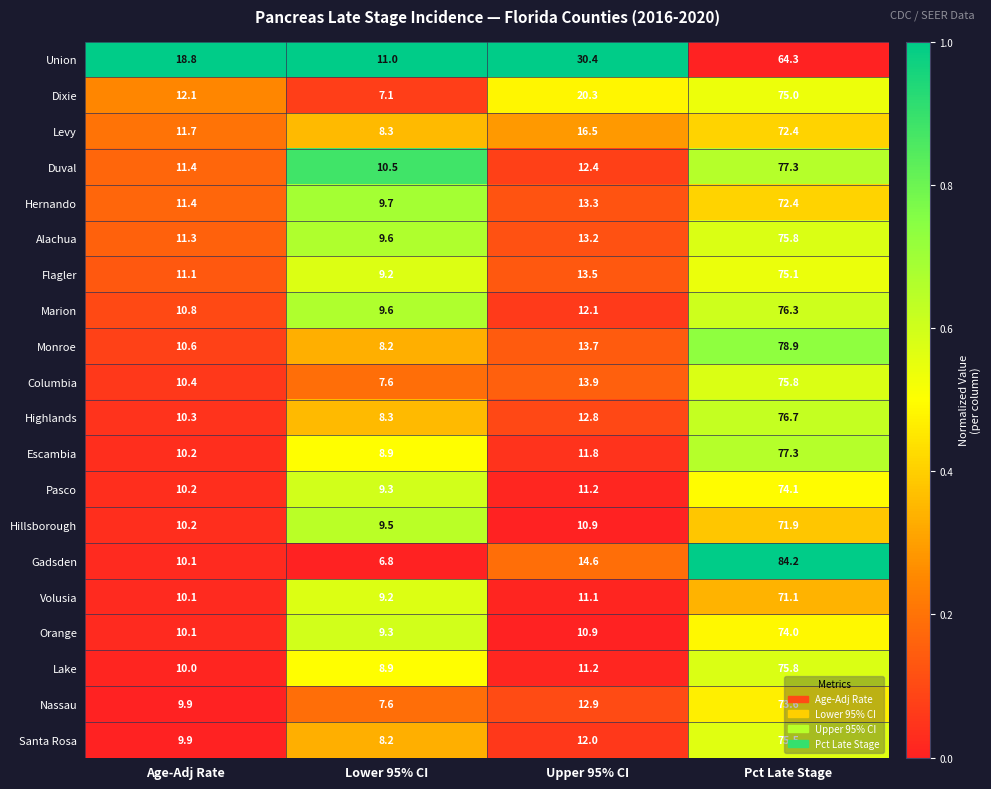

Between Age-Adj Rate and Lower 95% CI, which series saw the biggest shift?

Union